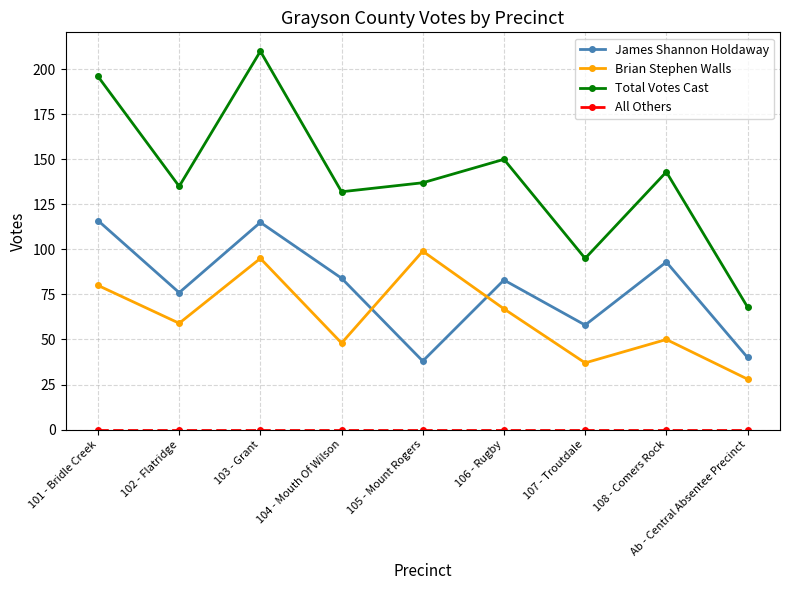

What is the value of the James Shannon Holdaway point at the 8th from the left?

93